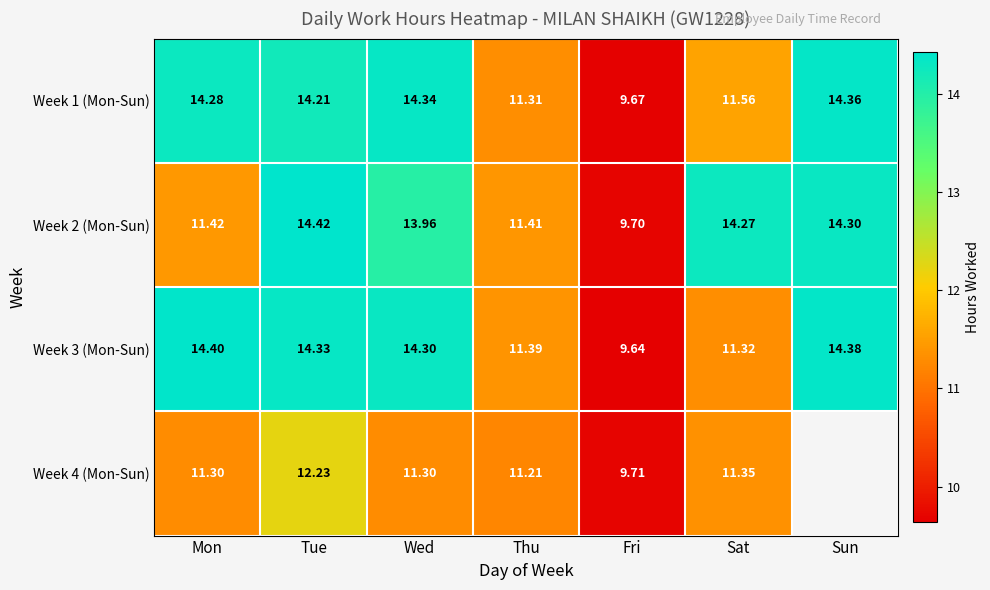

Rank the categories by Week 1 (Mon-Sun) value from lowest to highest.

Fri, Thu, Sat, Tue, Mon, Wed, Sun